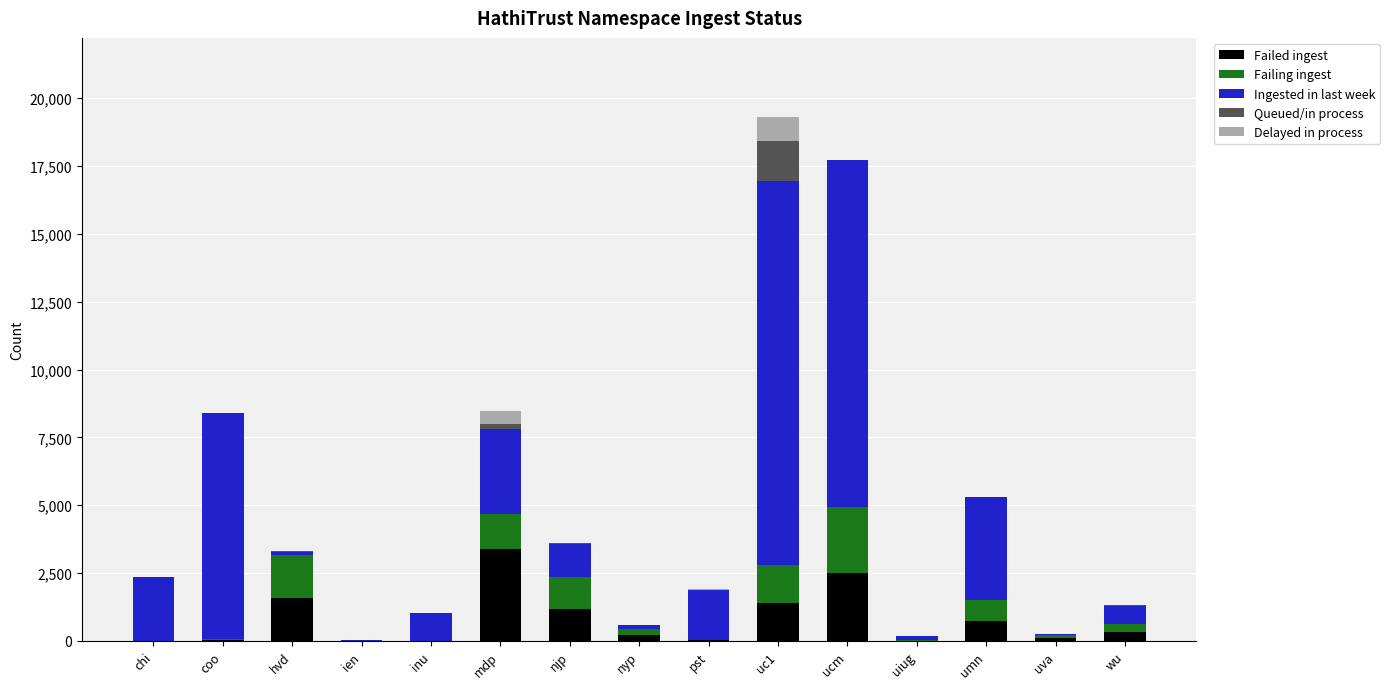

How many categories are shown in the chart?

15